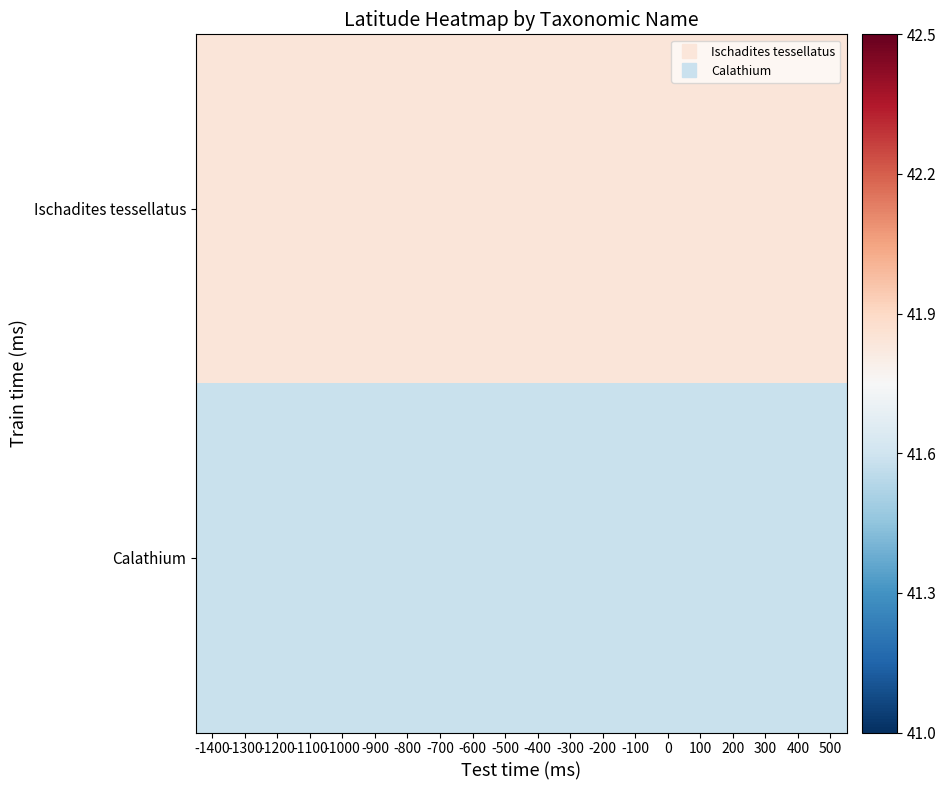

How many series are shown in this chart?

2